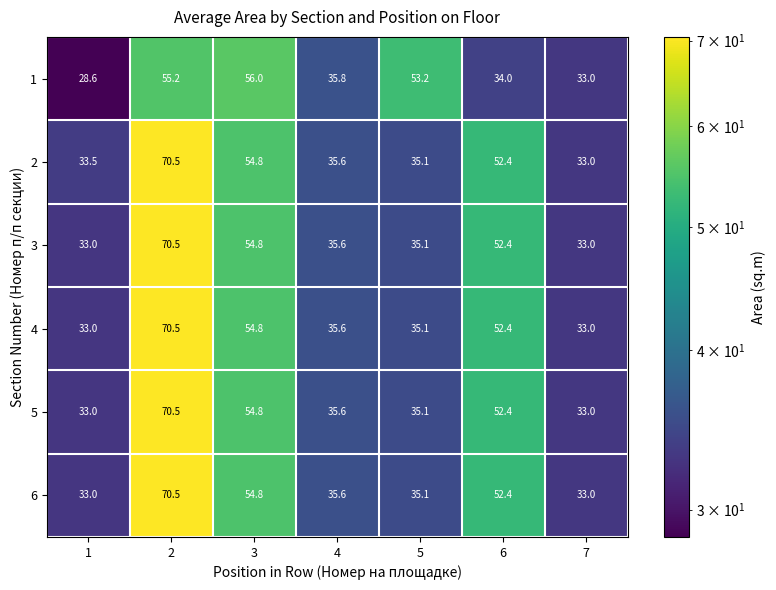

The value of 1 at 7 is 47.7. True or false?

False